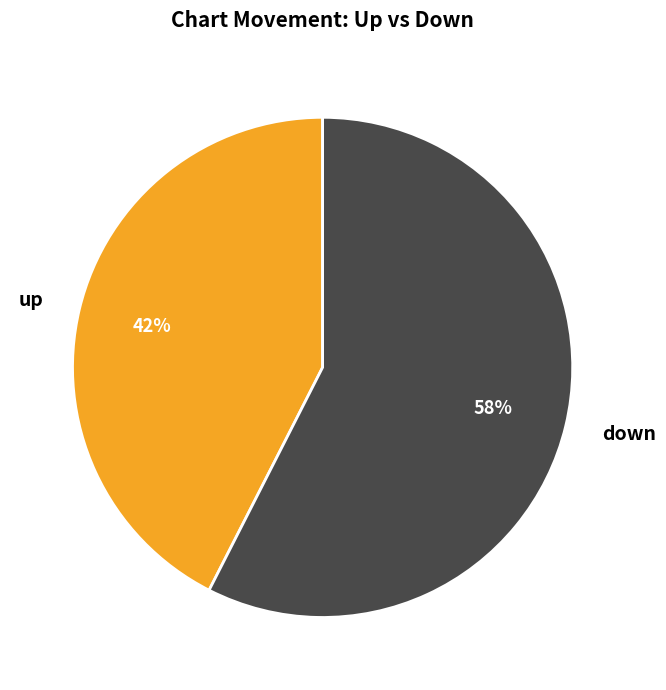

Which category has the smallest portion of the pie?

up